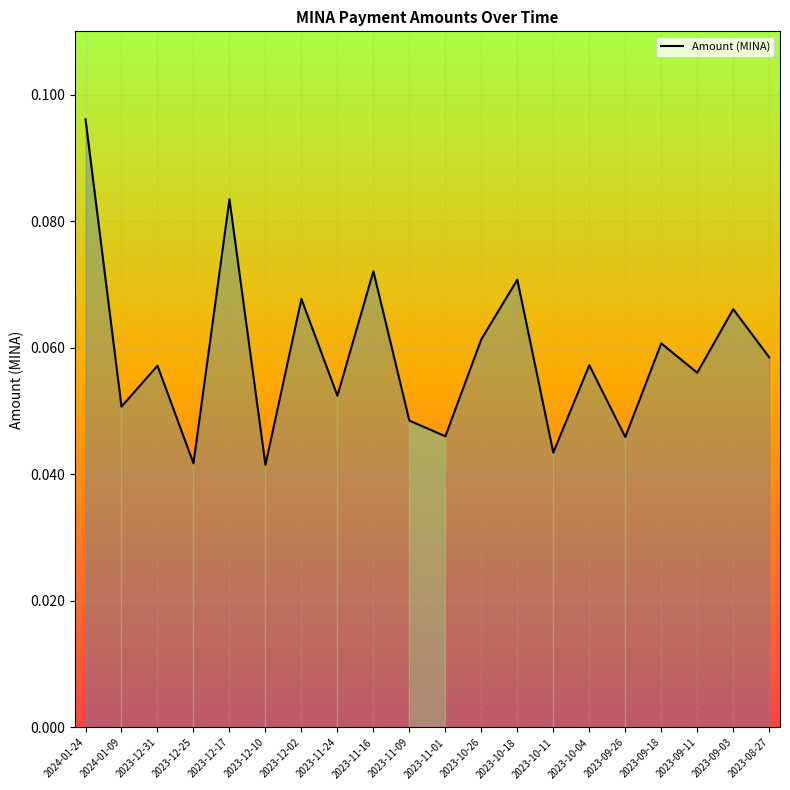

What position from the right is 2023-10-11?

7